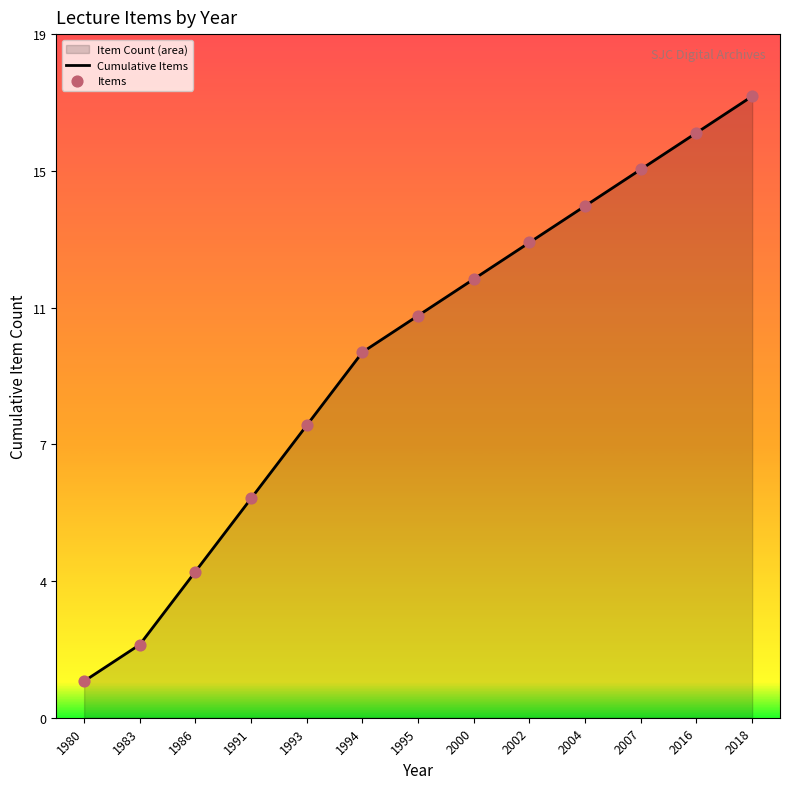

Which series reaches the maximum Y coordinate?

Cumulative Items